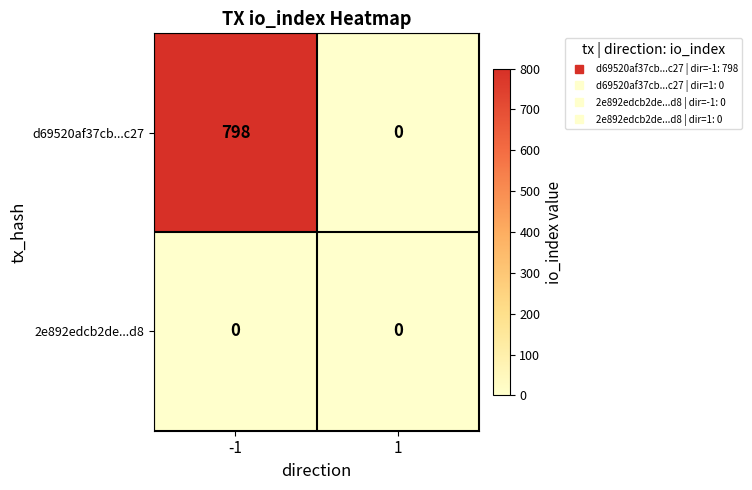

Count the number of categories in the chart.

2